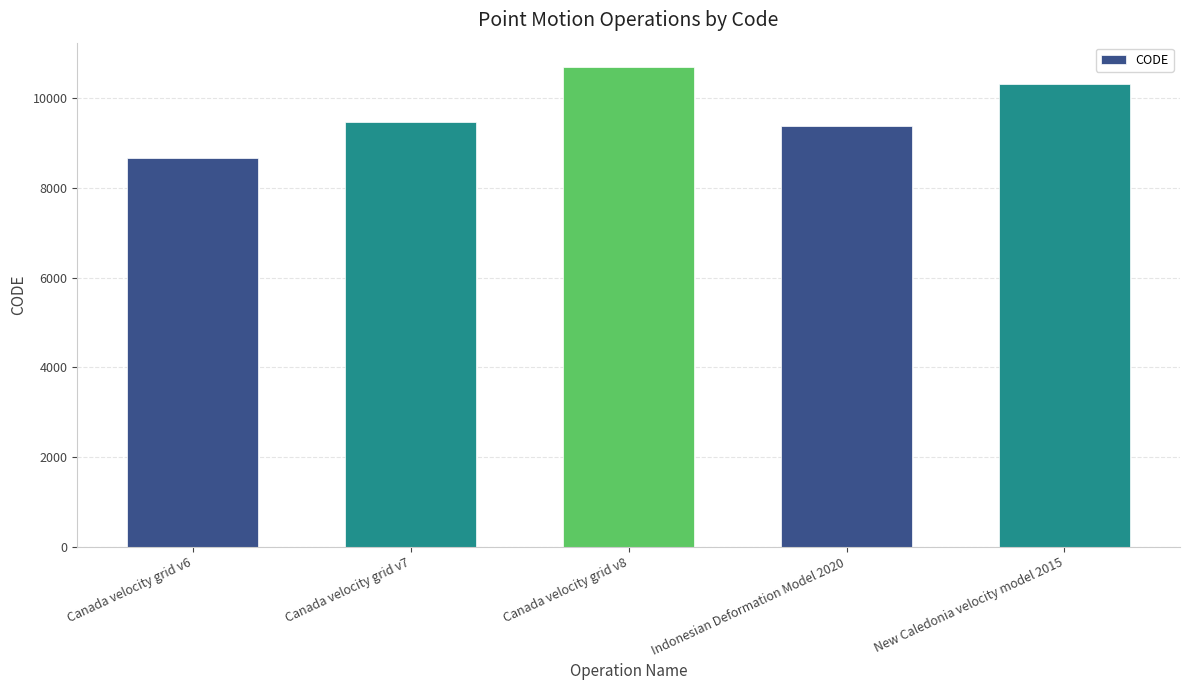

How many categories are shown in the chart?

5